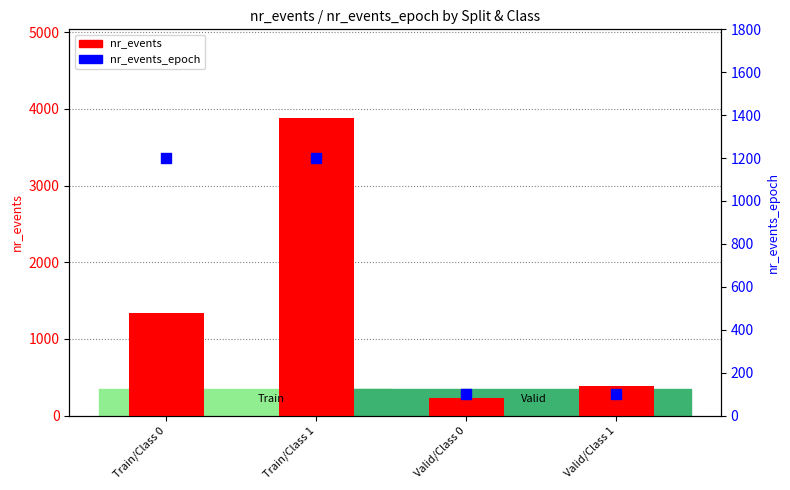

At which category is the sum across all series the highest?

Train/Class 1